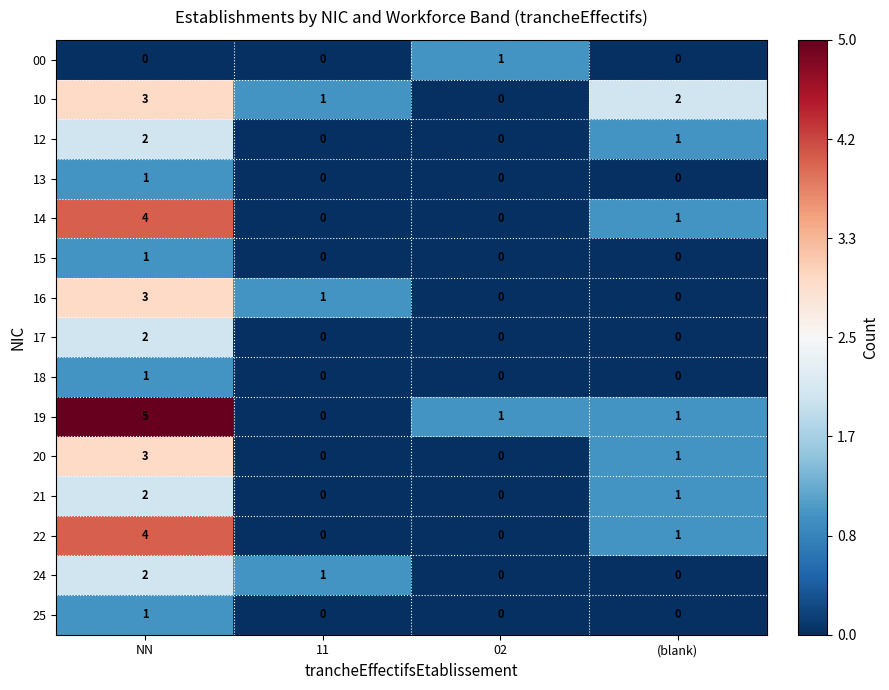

What is the total value across all series at 11?

3